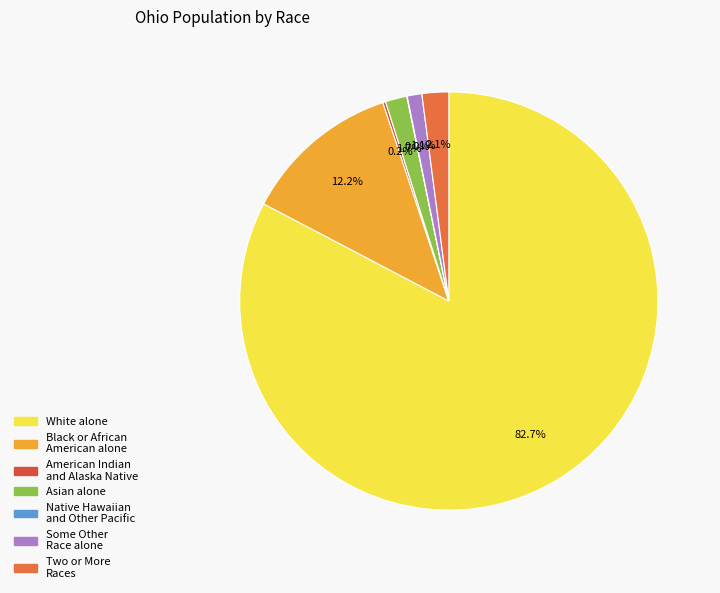

True or false: American Indian and Alaska Native accounts for 13% of the total.

False